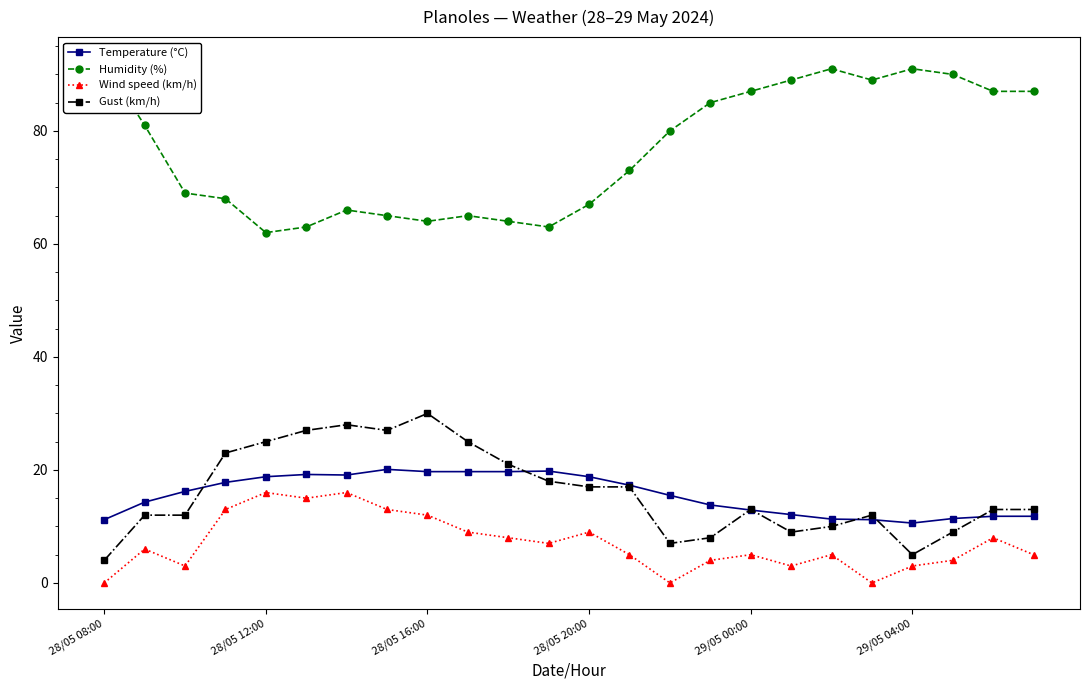

True or false: Temperature (°C) has a value of 32.6 at 28/05 16:00.

False